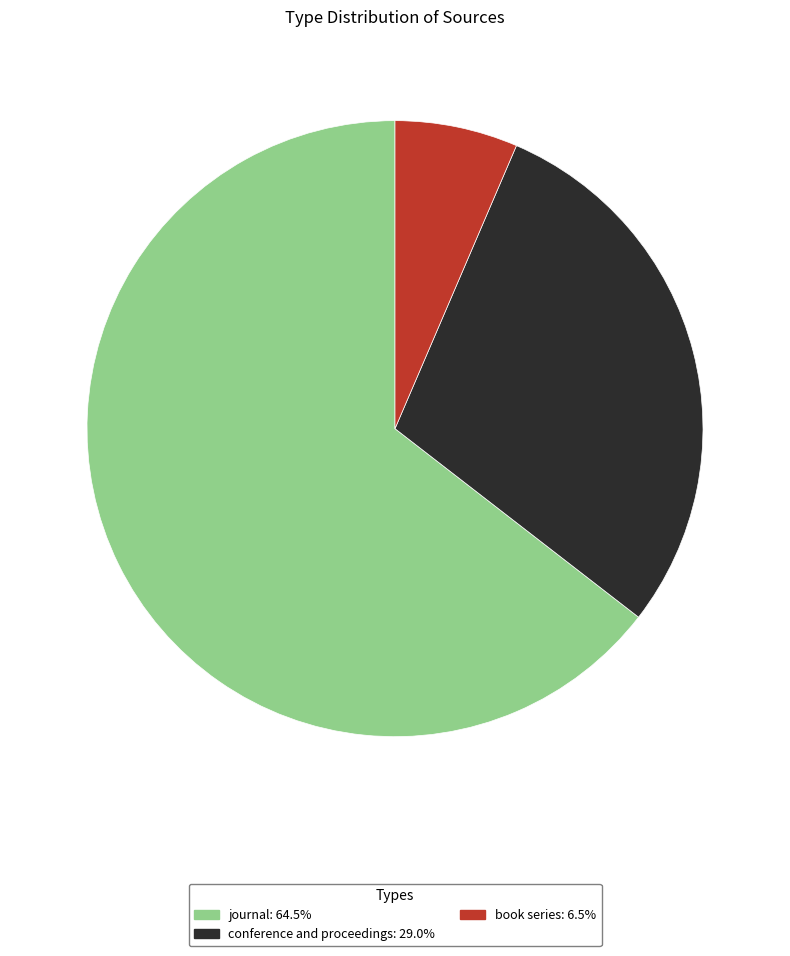

Does conference and proceedings account for over 50% of the chart?

No